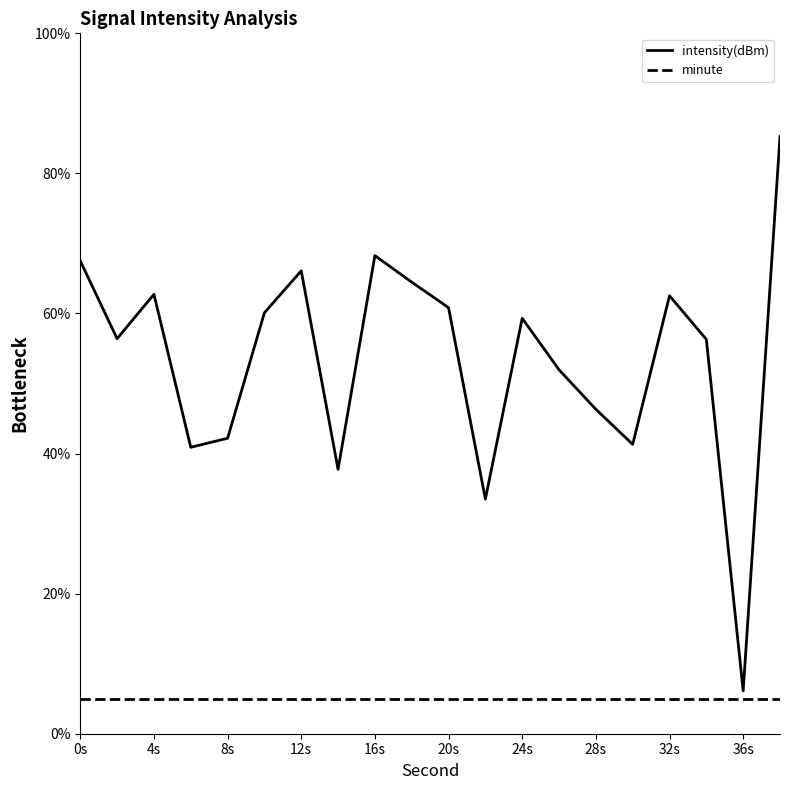

Is it true that minute equals 5.0 at 4s?

True